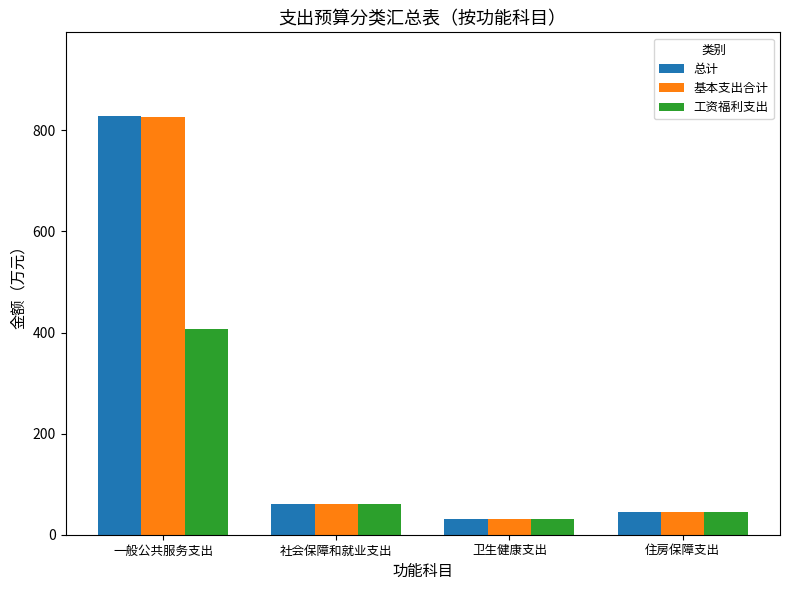

Which series has the largest range (max minus min)?

总计